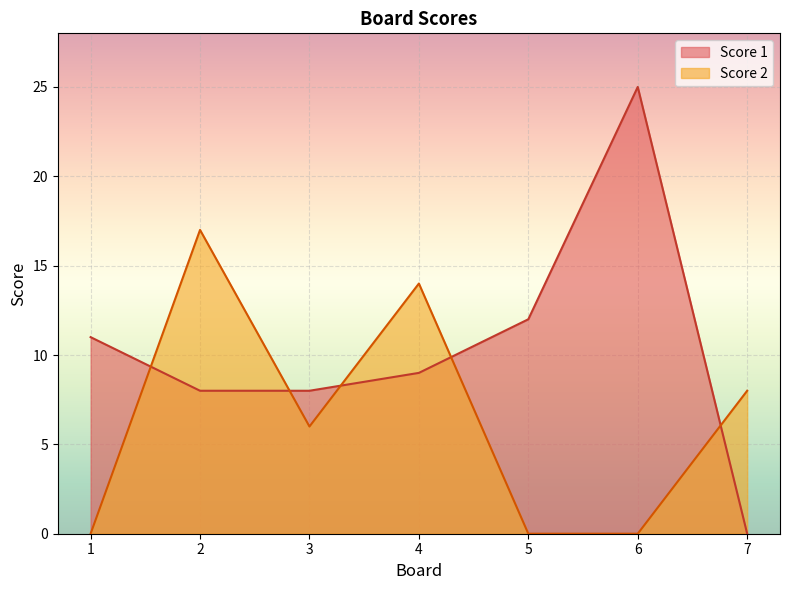

Where do Score 2 and Score 1 first cross each other?

1 and 2